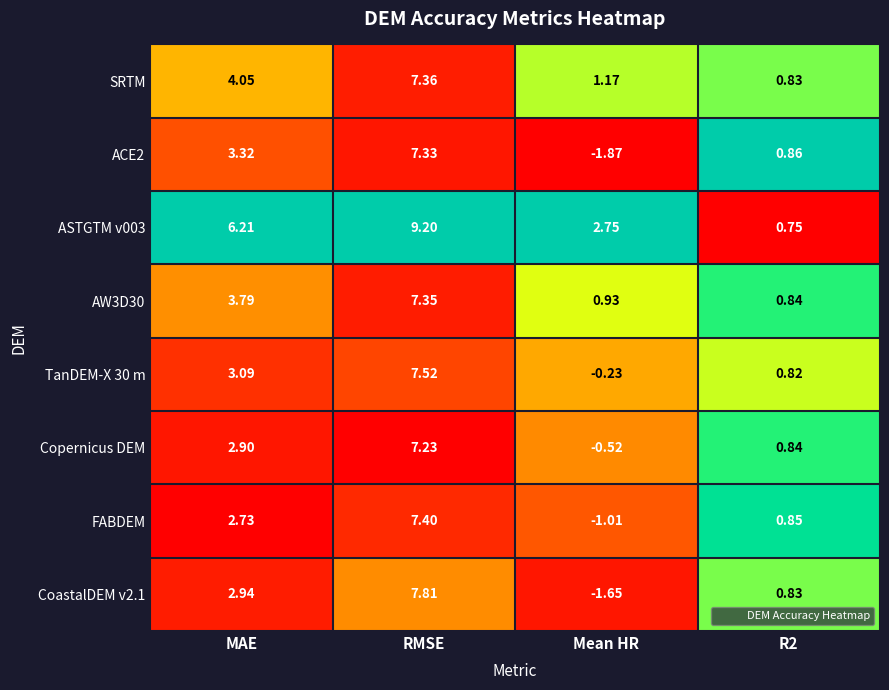

Is the value of ACE2 at Mean HR greater than the value of SRTM at RMSE?

No